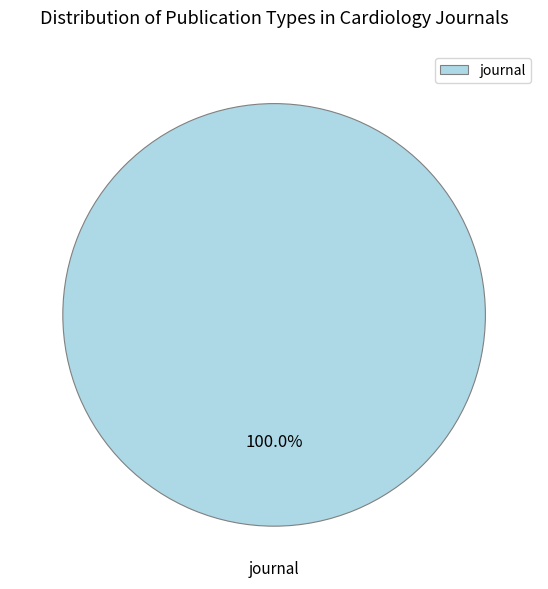

Is it true that journal is 100% of the pie?

True